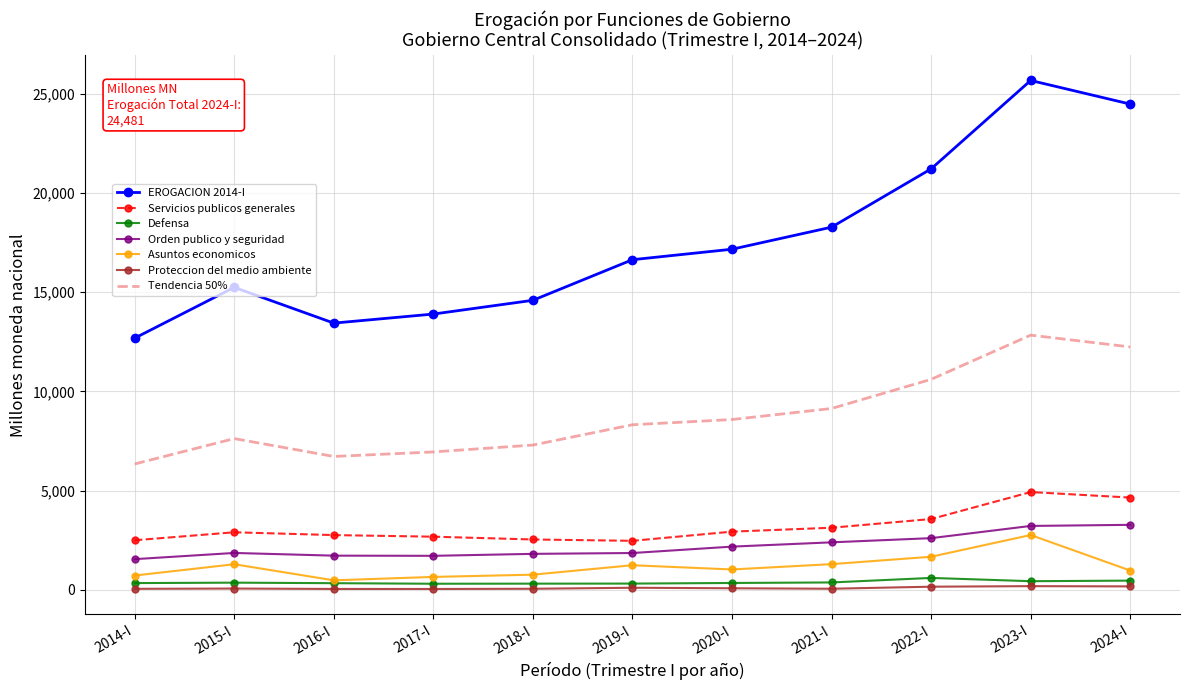

Which series has the widest spread of values?

EROGACION 2014-I